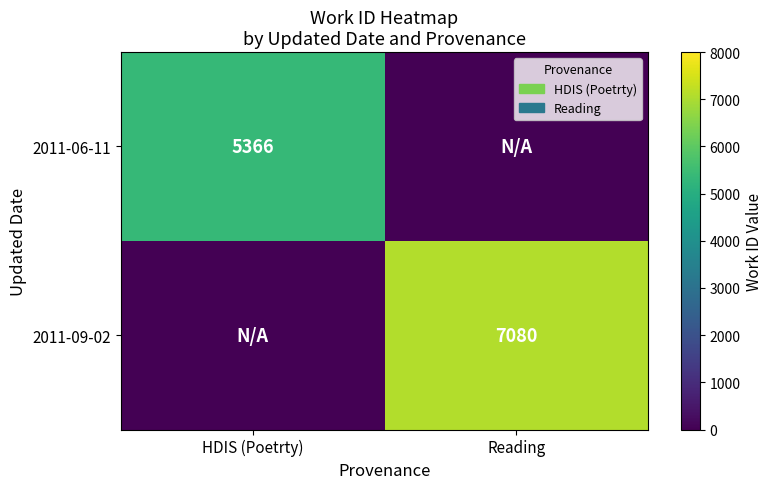

Is the value of 2011-09-02 at Reading greater than the value of 2011-06-11 at HDIS (Poetrty)?

Yes